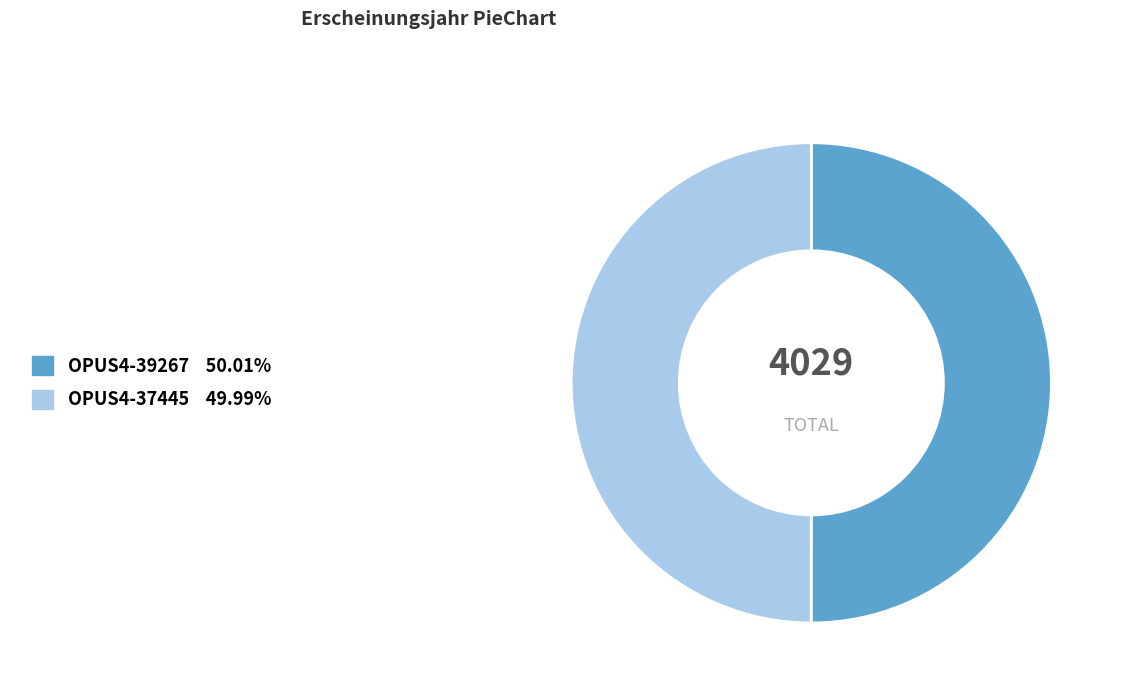

Count the number of slices in the pie.

2